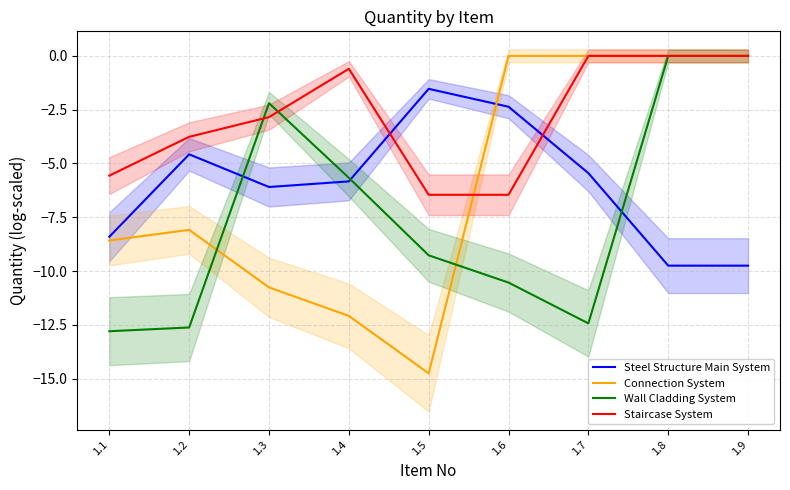

Which has a higher value, 1.3 or 1.2?

1.2